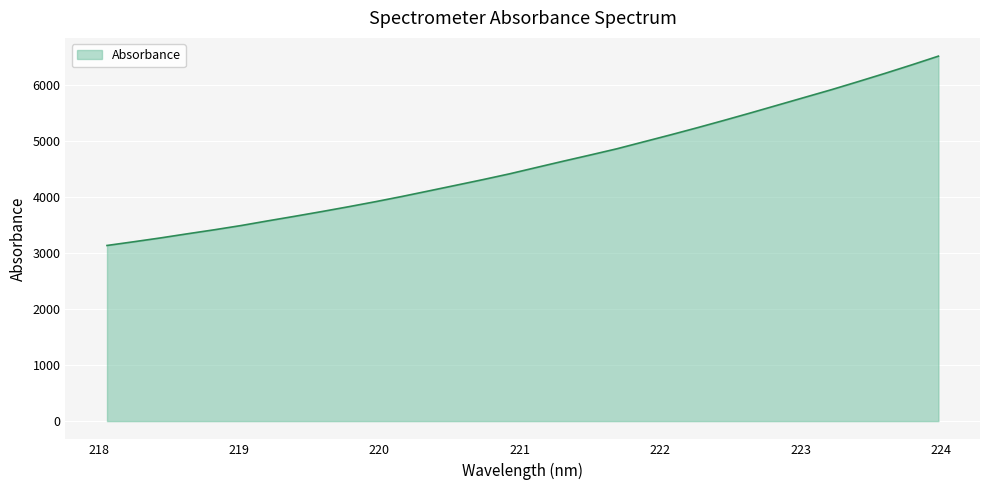

Does the chart display data point markers on the line(s)?

No